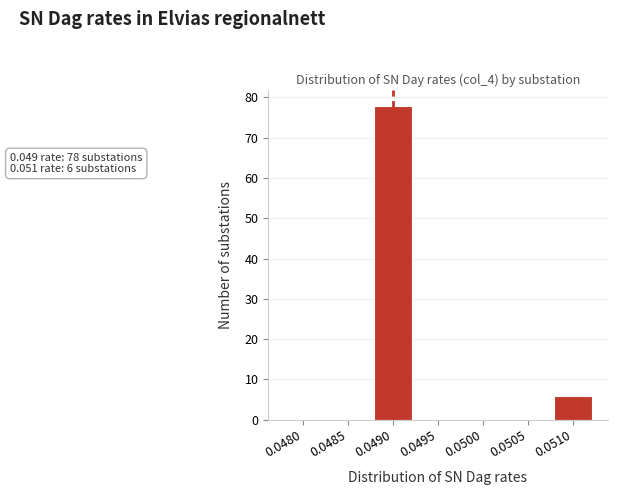

Reading right to left, what are all the values shown in this chart?

0.0510=6	0.0505=0	0.0500=0	0.0495=0	0.0490=78	0.0485=0	0.0480=0